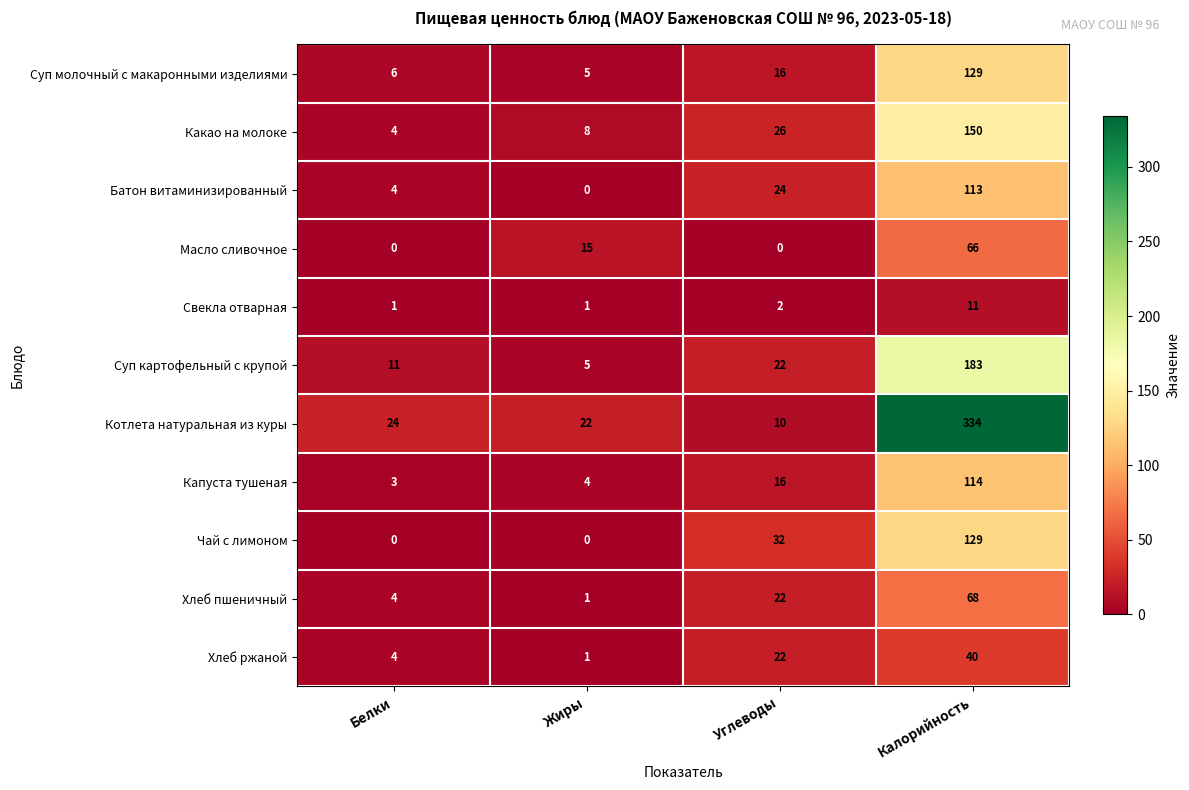

What is the total value across all series at Белки?

61